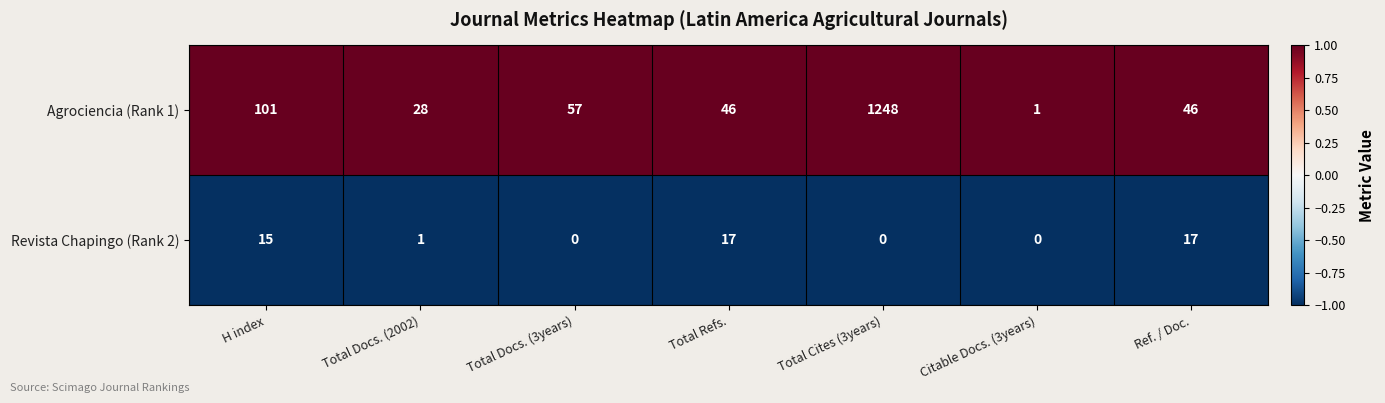

What is the total value across all series at Total Cites (3years)?

1248